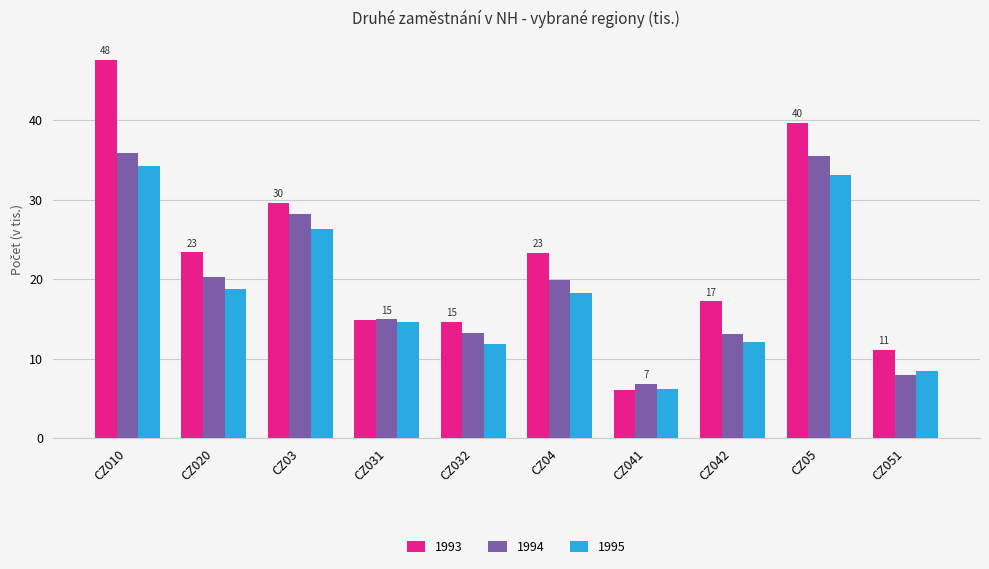

Which series has the widest spread of values?

1993